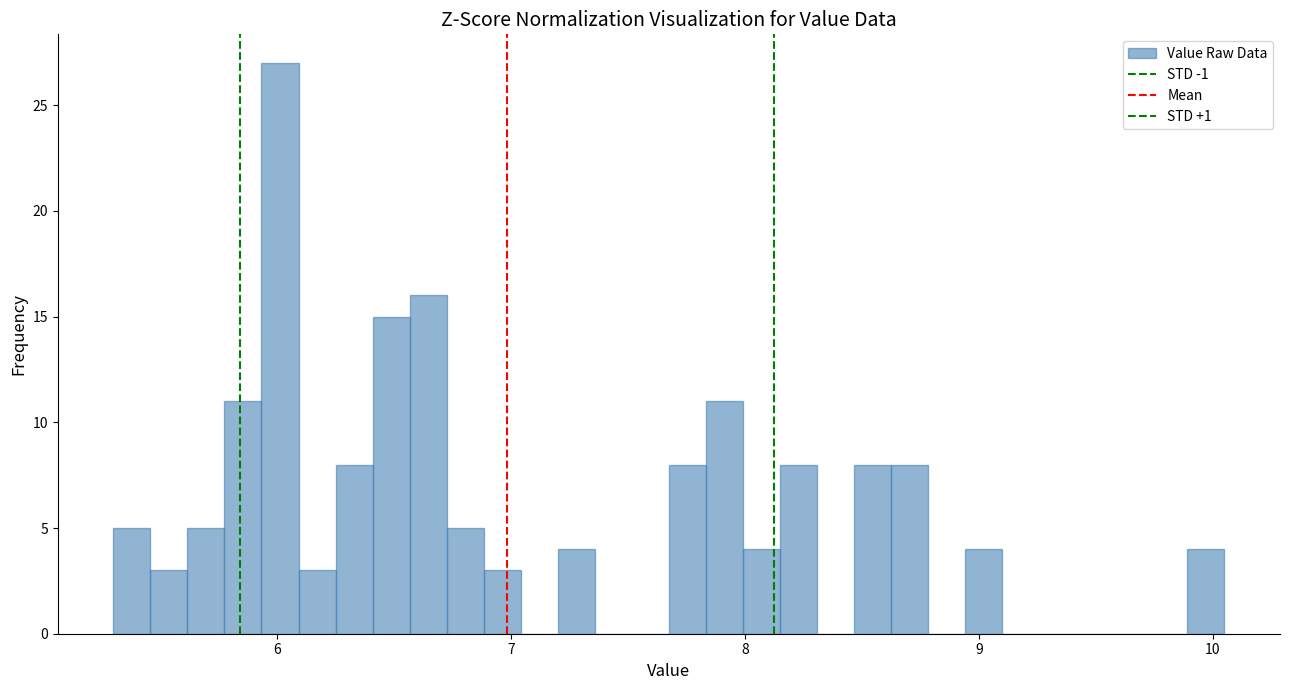

Read against the x-axis, roughly where is the centre of the tallest bar?

6.0